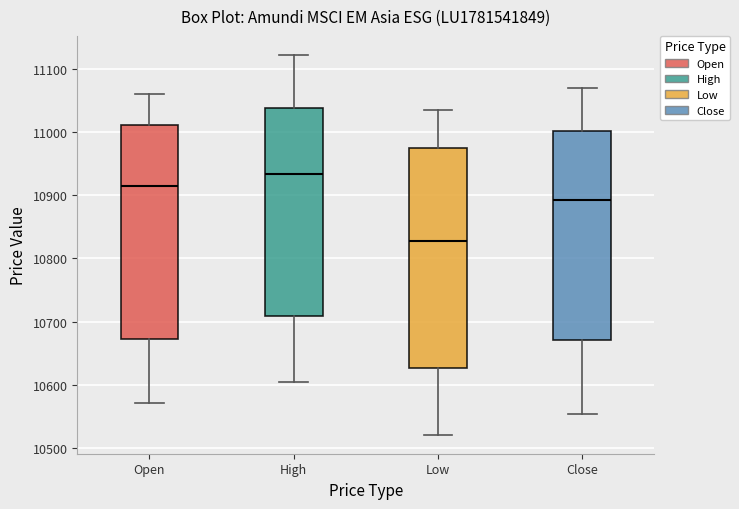

Reading left to right, transcribe this box plot: for each box, give where its median line is, the range the box spans, and where its two whiskers end, as read against the y-axis. The values are not printed on the chart, so give them approximately, as read against the axis.

Open: median 10920, box 10670 to 11010, whiskers 10570 to 11060
High: median 10930, box 10710 to 11040, whiskers 10600 to 11120
Low: median 10830, box 10630 to 10980, whiskers 10520 to 11040
Close: median 10890, box 10670 to 11000, whiskers 10550 to 11070